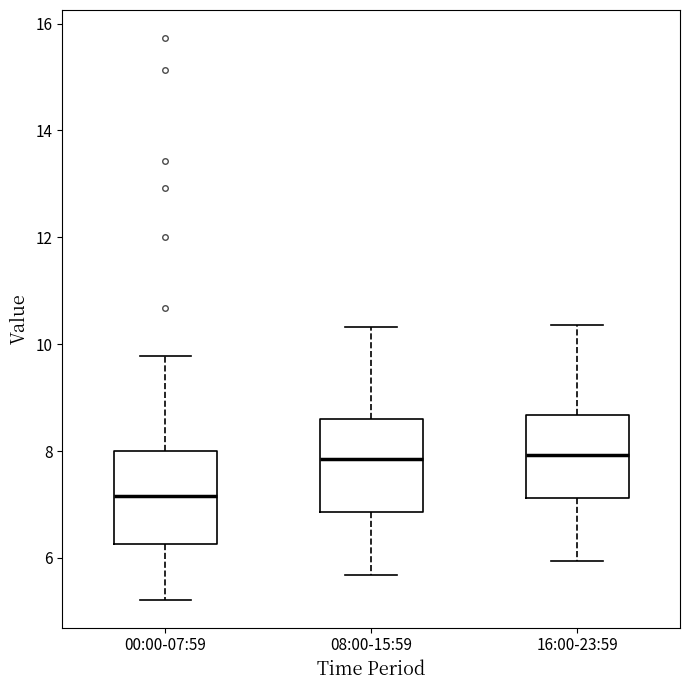

Where does the lower whisker of the box for 16:00-23:59 end on the y-axis? The values are not printed on the chart, so give them approximately, as read against the axis.

6.0